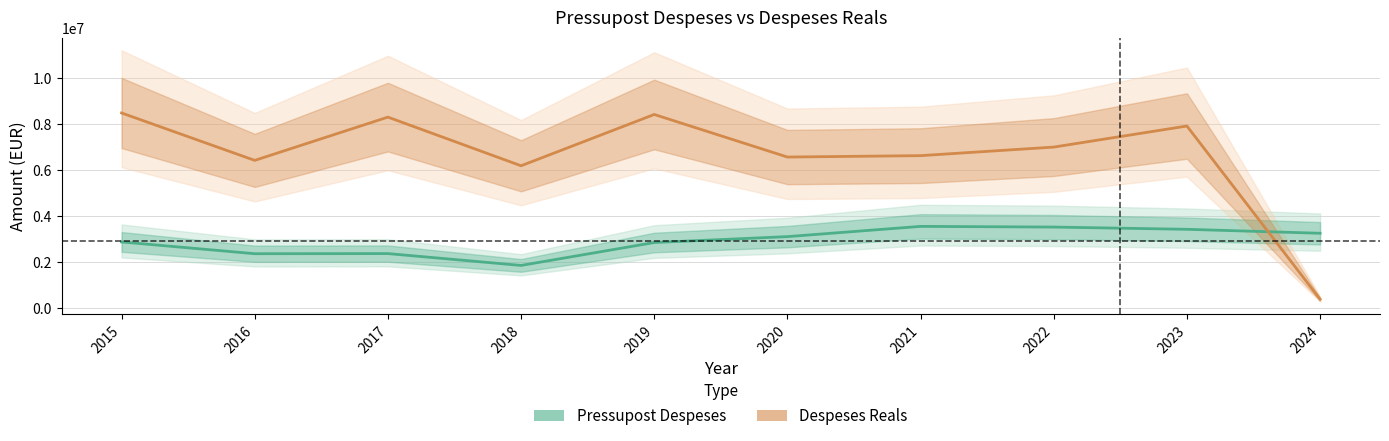

What is the difference between the highest and lowest values at 2023?

4501914.6